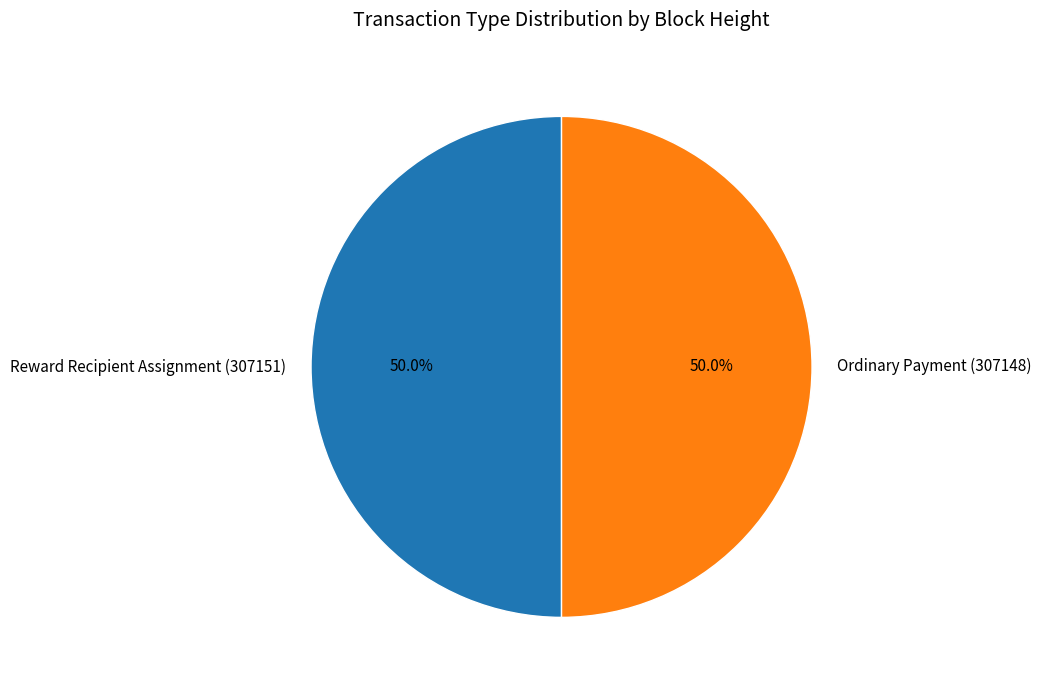

What percentage is NOT represented by Reward Recipient Assignment?

50.0%